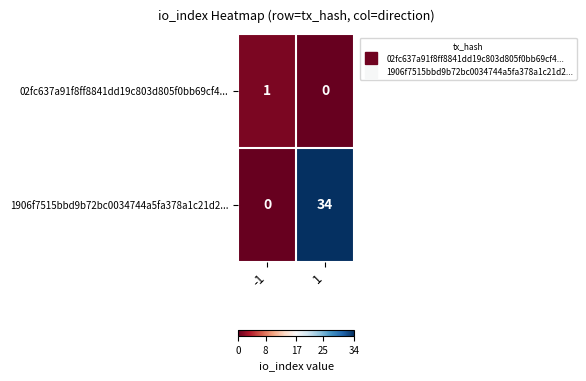

Which series has the largest total across all categories?

1906f7515bbd9b72bc0034744a5fa378a1c21d2...